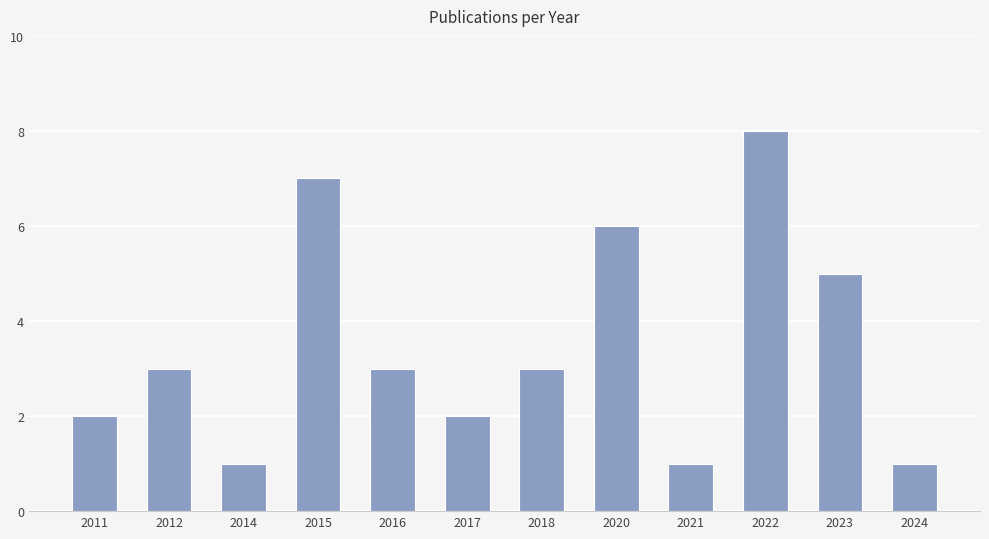

What is the maximum value shown in the chart?

8